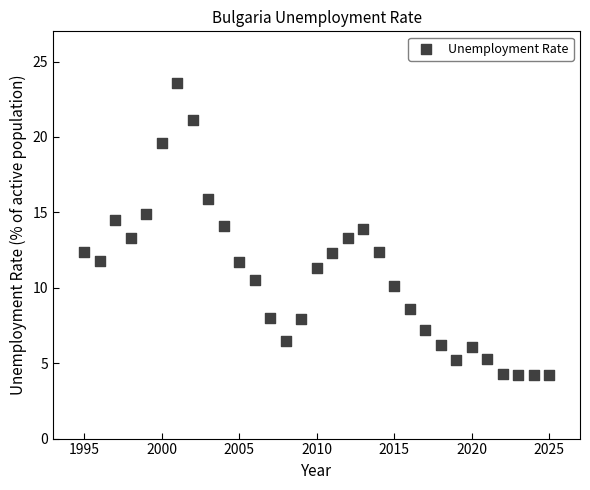

What is the range of X values (max minus min)?

30.0